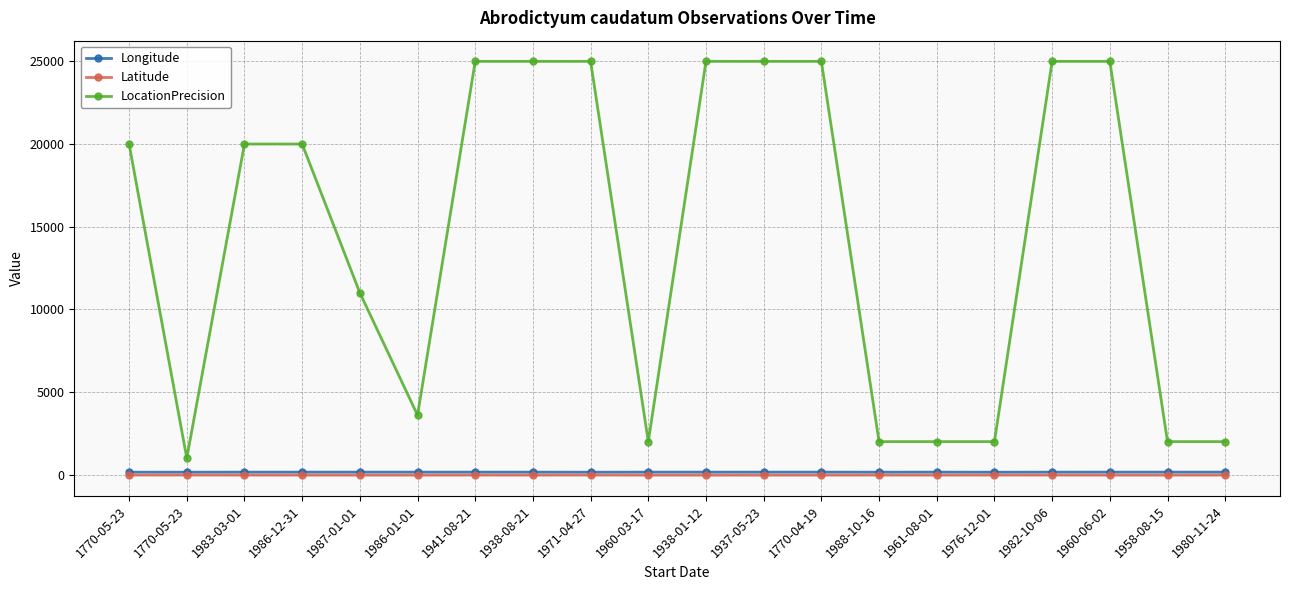

How many data points in Latitude are less than -26?

12